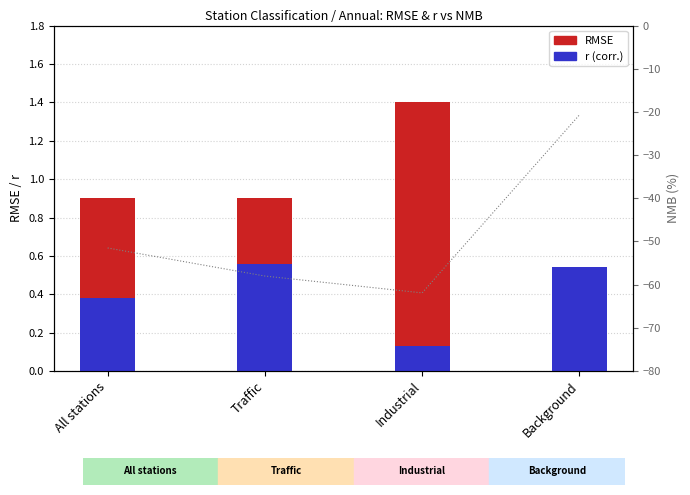

What is the difference between the maximum and second lowest values in the RMSE series?

0.5